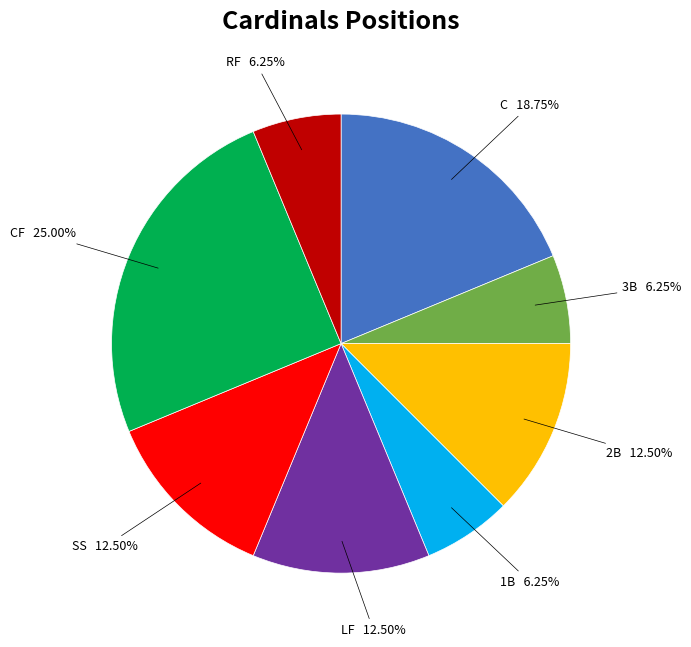

Which has a higher value, SS or 3B?

SS